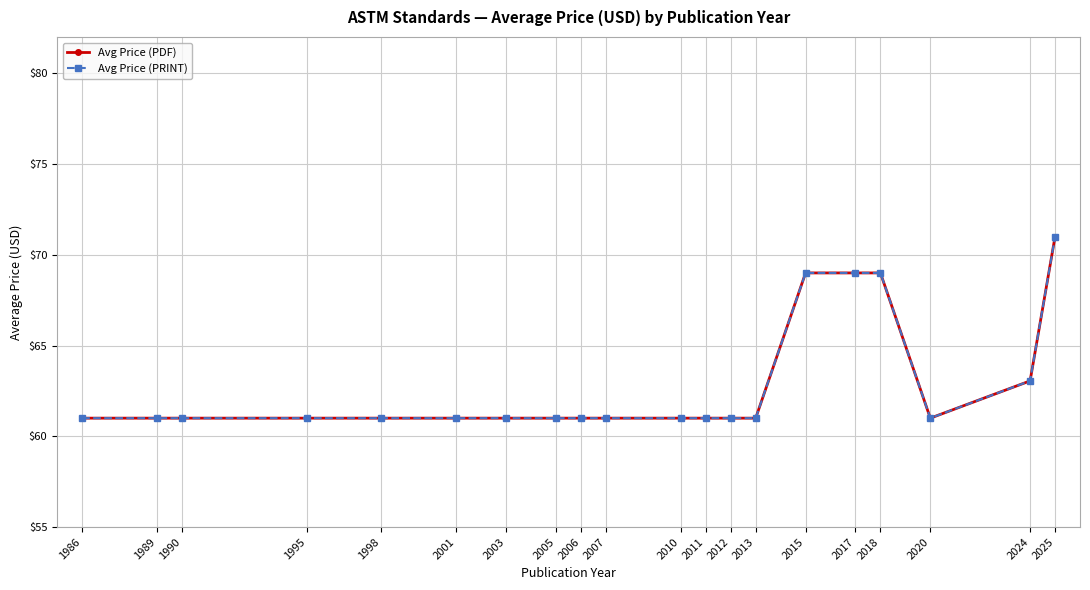

Which has a higher value, 1989 or 1986?

1989